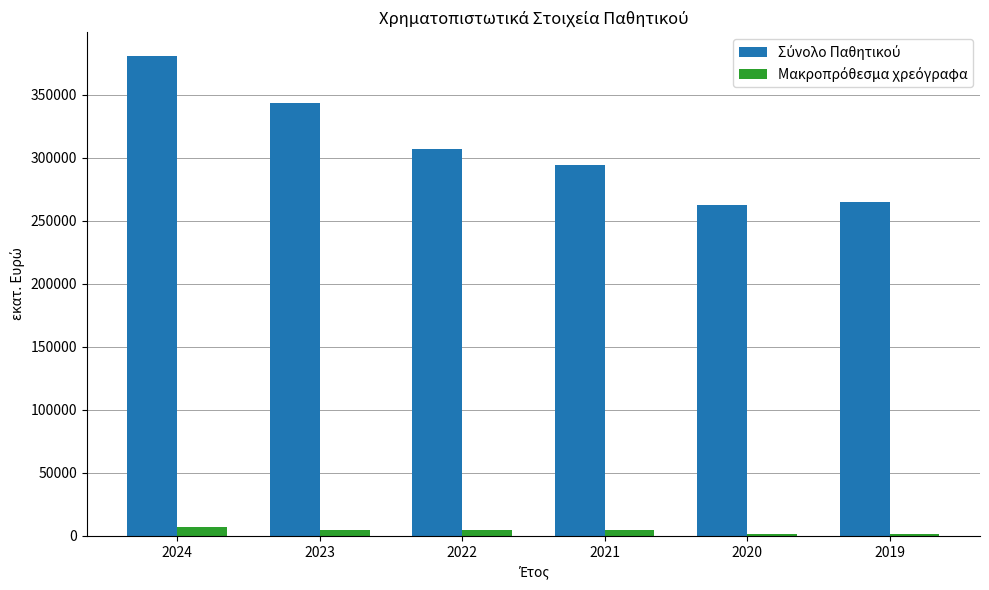

How many data points does each series have?

6